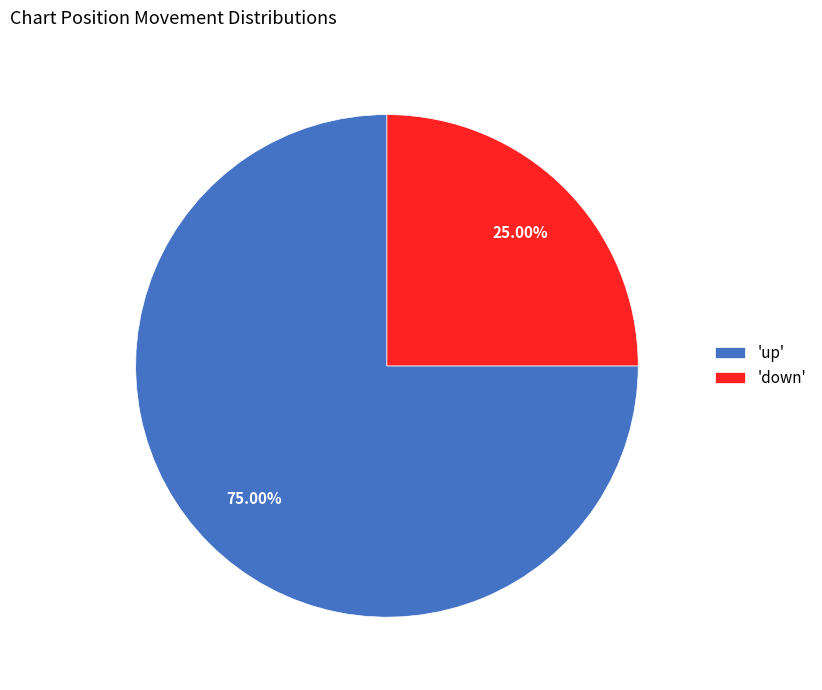

Do 'down' and 'up' together represent more than half of the pie?

Yes